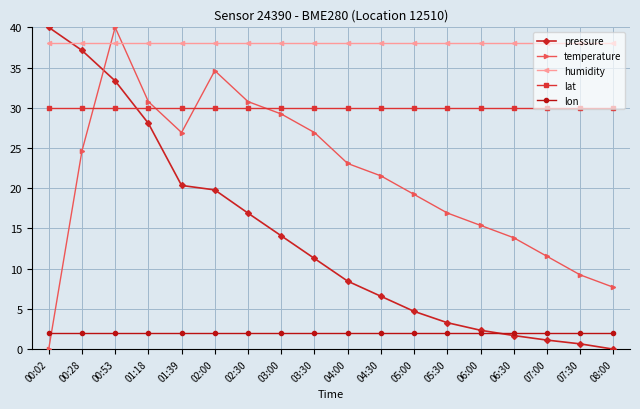

What are all the series names shown in the legend?

pressure, temperature, humidity, lat, lon